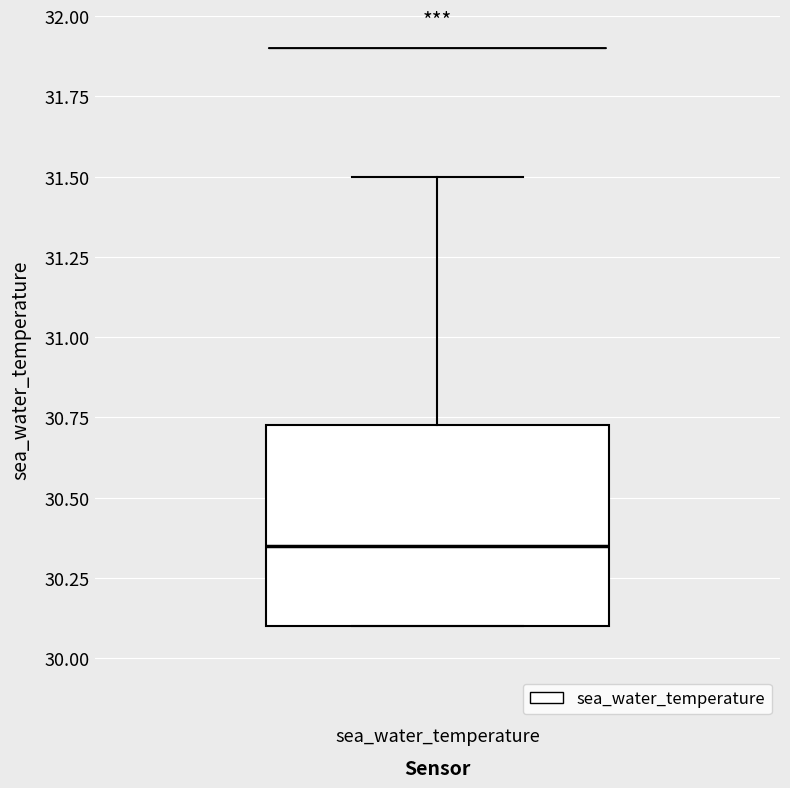

Transcribe this box plot: give where the median line is, the range the box spans, and where the two whiskers end, as read against the y-axis. The values are not printed on the chart, so give them approximately, as read against the axis.

median 30.35, box 30.10 to 30.75, whiskers 30.10 to 31.50